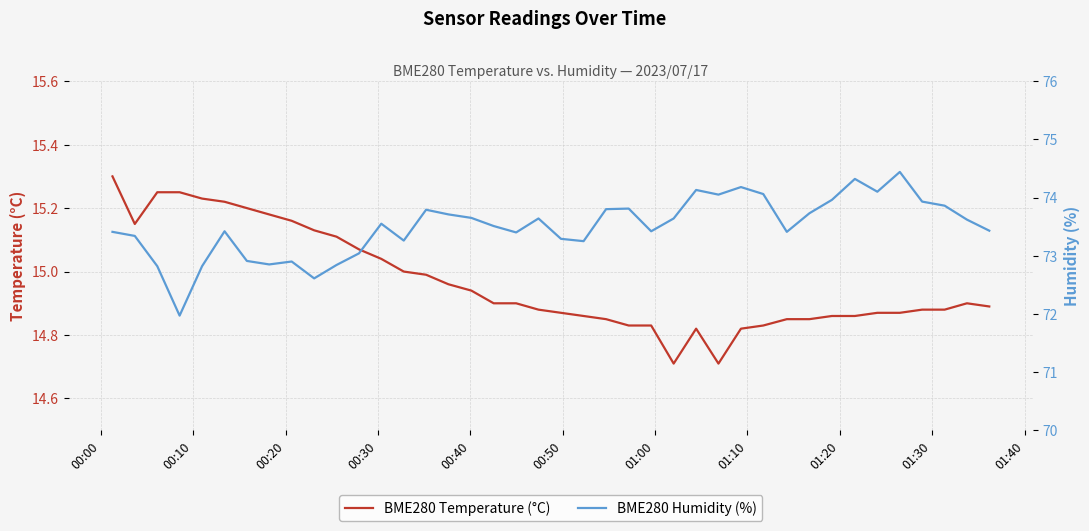

What is the label of the 33rd point from the right?

01:10